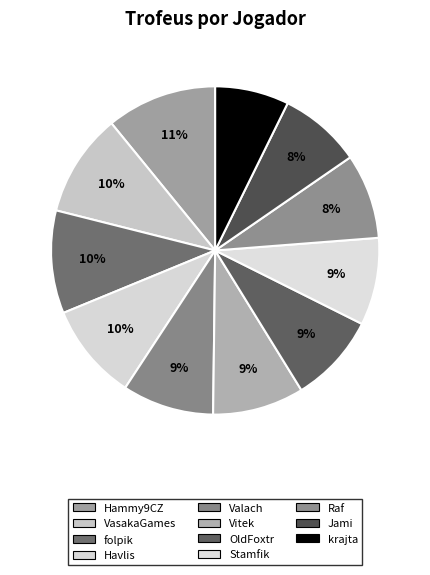

What is the change in value from Stamfik to krajta?

-1061